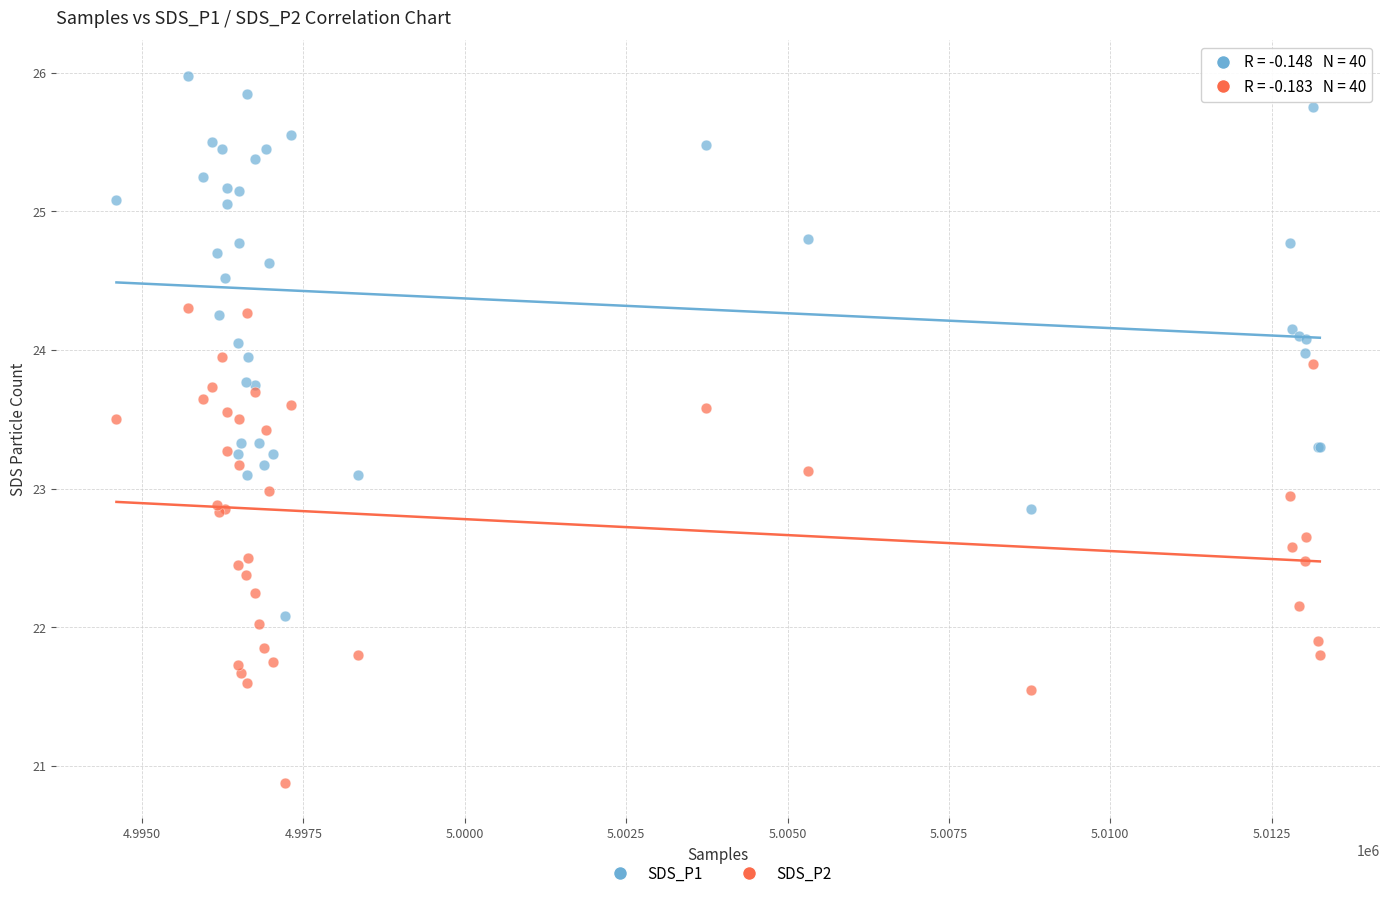

Which series reaches the maximum Y coordinate?

SDS_P1